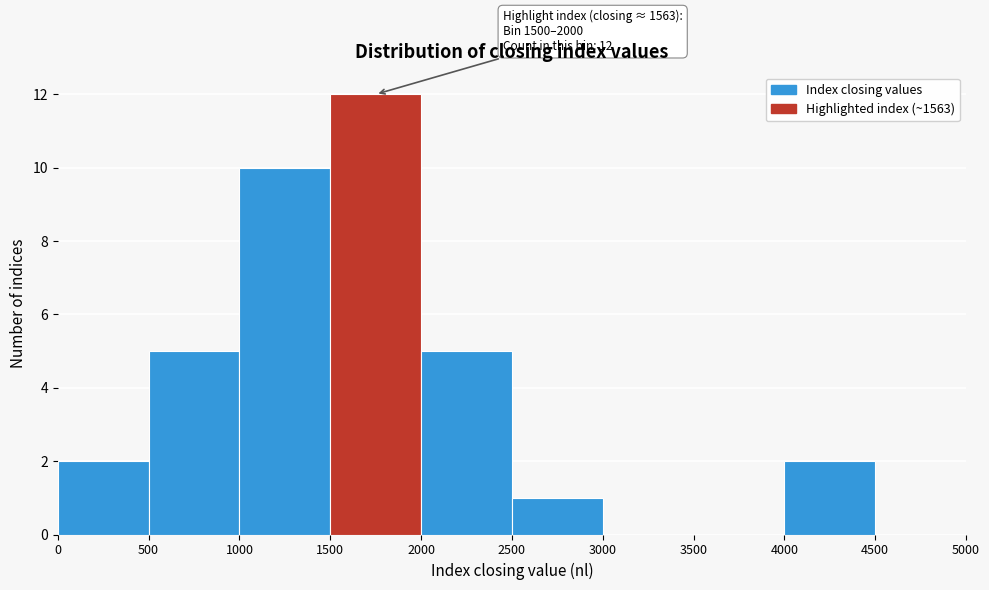

Over which range of the x-axis is the bar tallest?

1500 to 2000